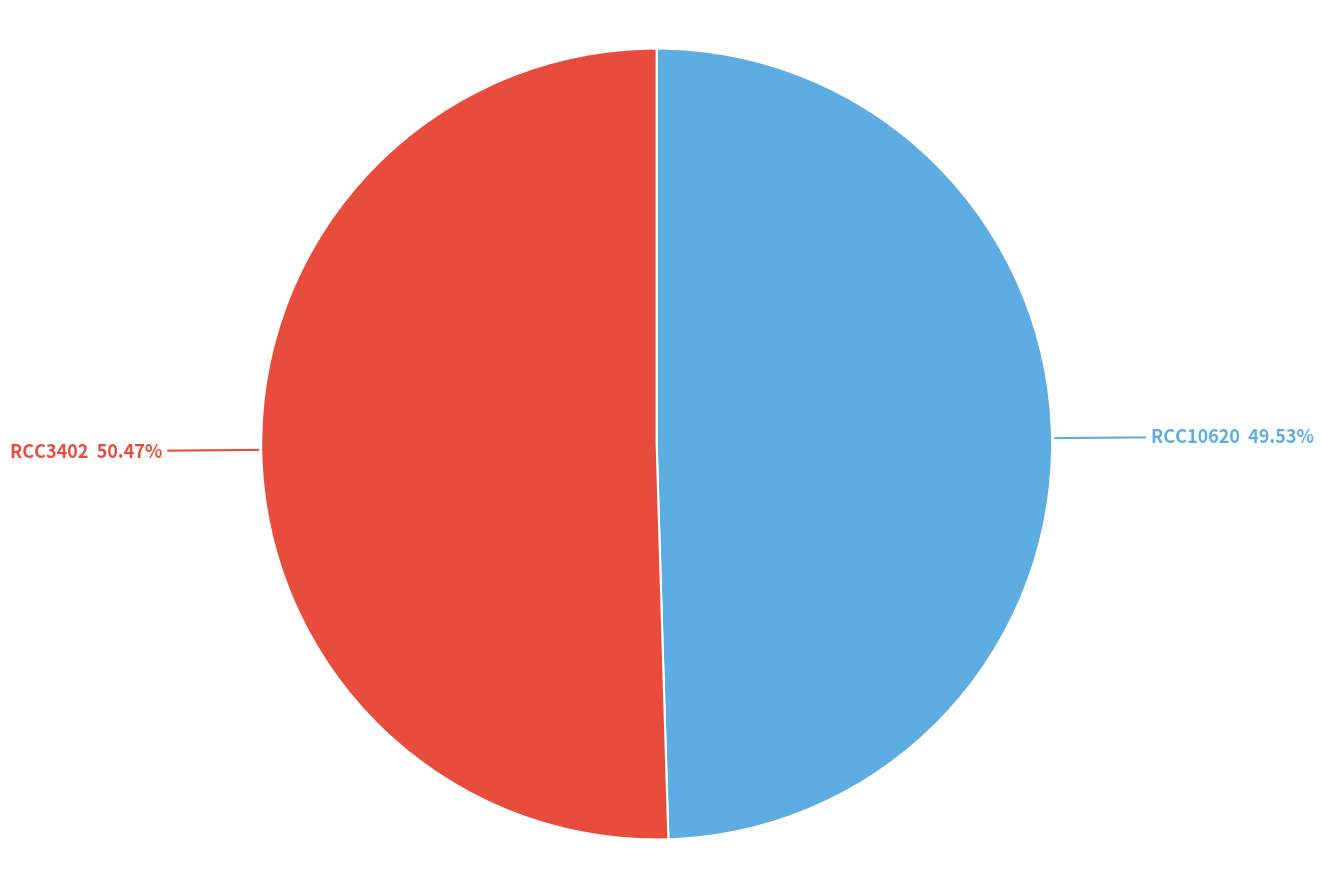

What portion of the pie excludes RCC3402?

49.5%